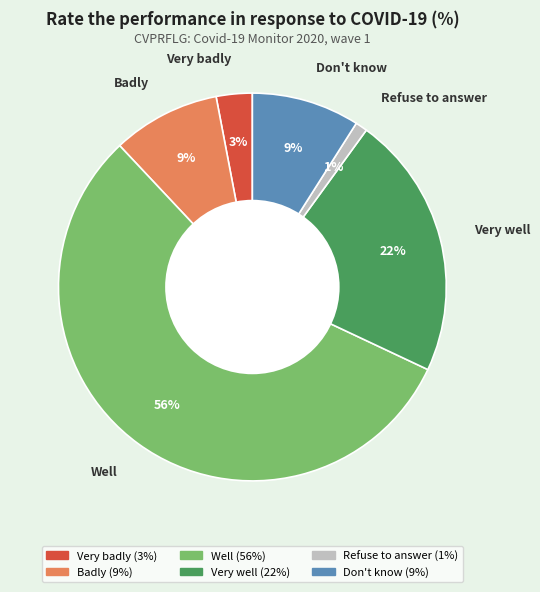

What is the majority slice?

Well